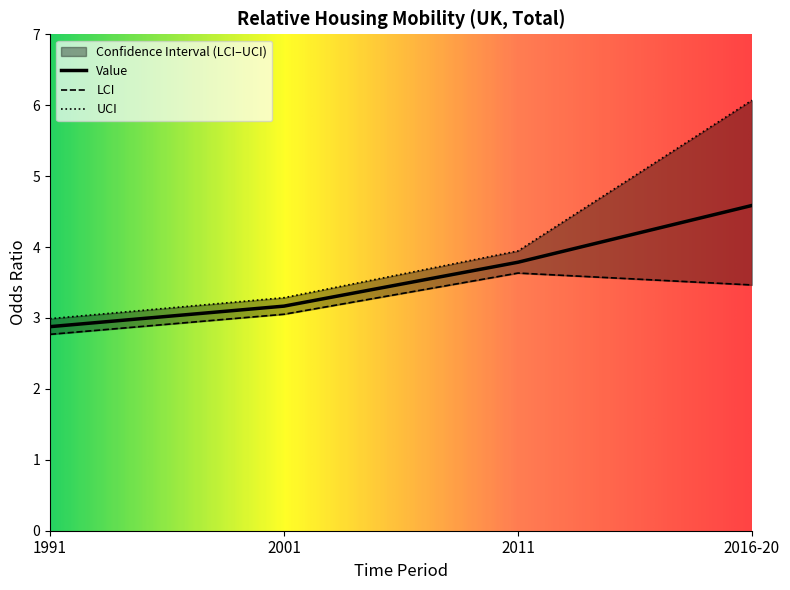

List the series in order of their peak value, lowest first.

LCI, Value, UCI